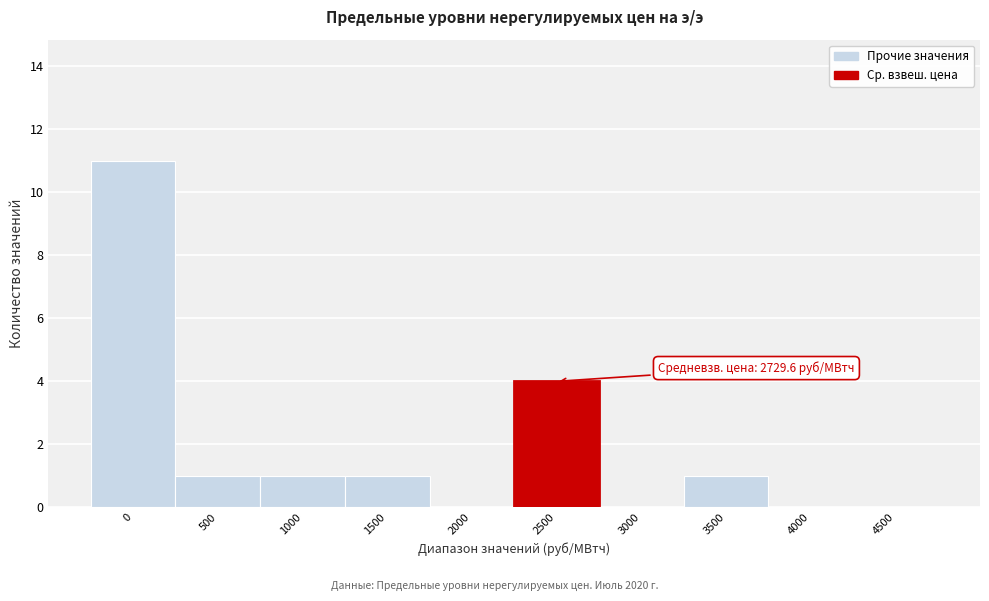

Reading right to left, what are all the values shown in this chart?

4500=0	4000=0	3500=1	3000=0	2500=4	2000=0	1500=1	1000=1	500=1	0=11